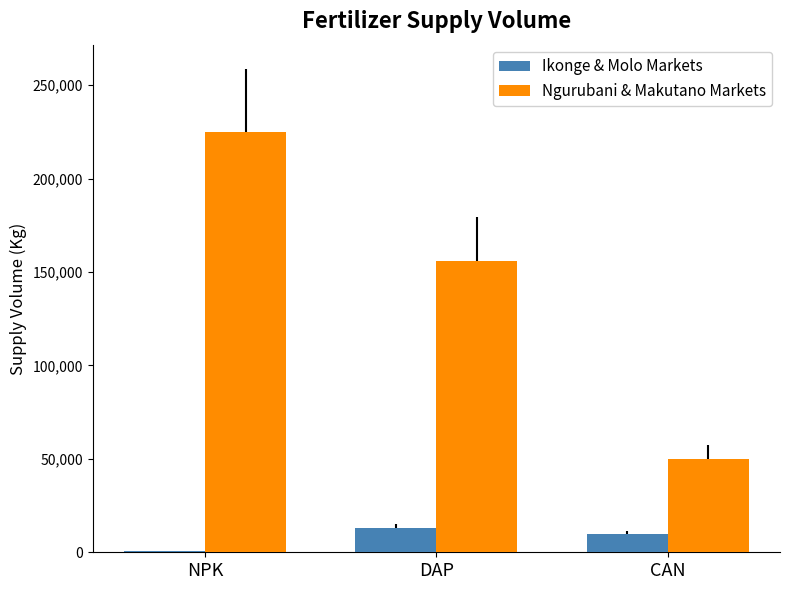

What are all the series names shown in the legend?

Ikonge & Molo Markets, Ngurubani & Makutano Markets